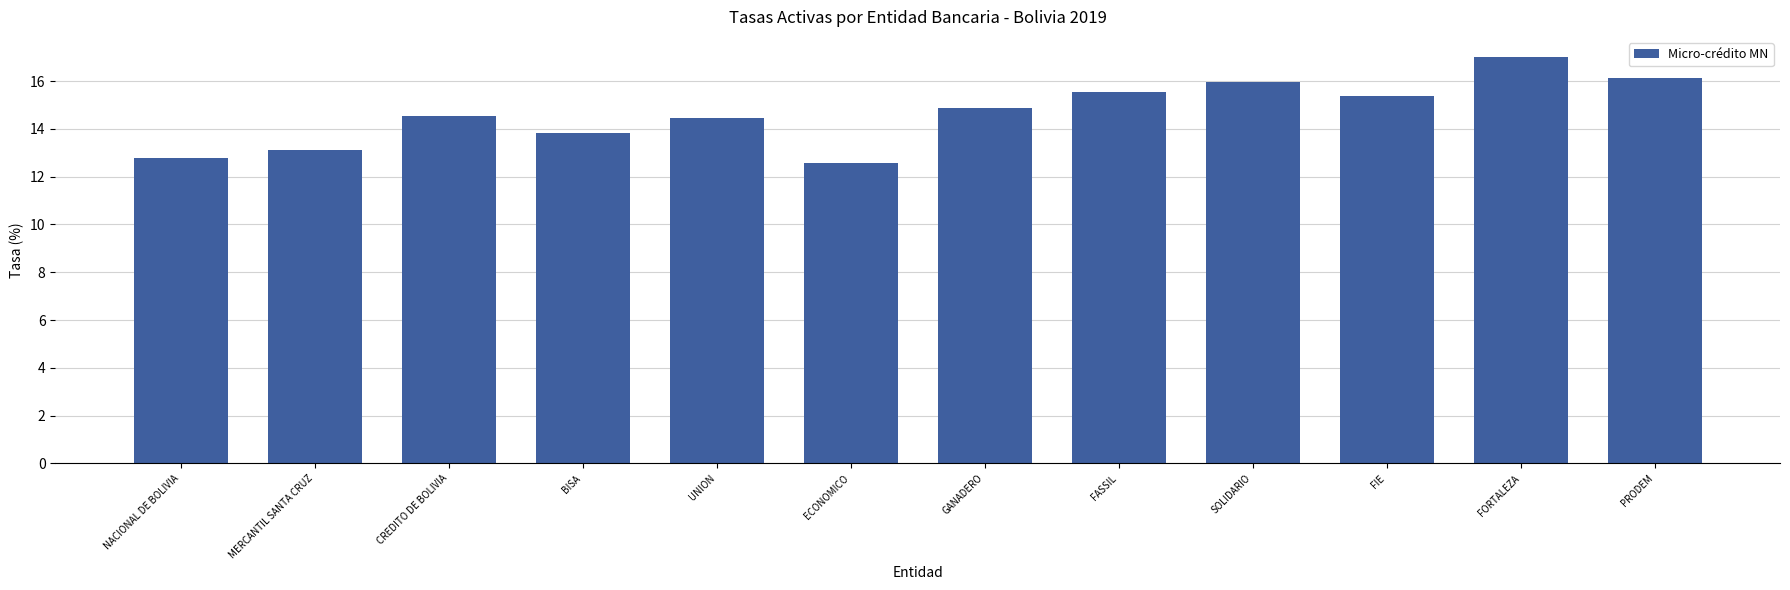

The value at FORTALEZA is 17.0. True or false?

True